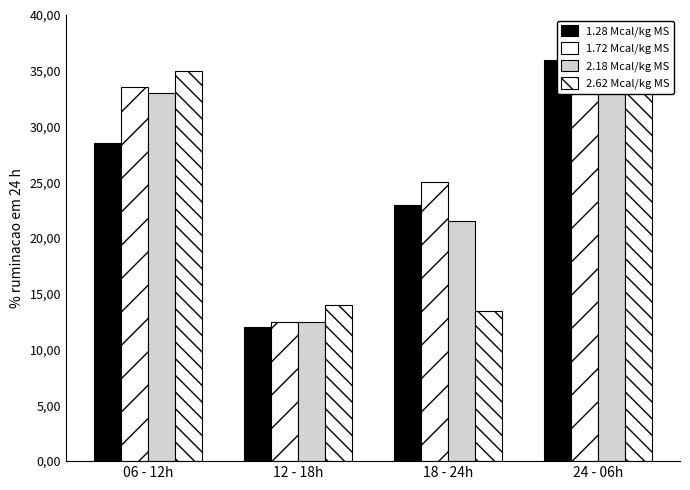

What is the label of the 3rd bar from the right?

12 - 18h